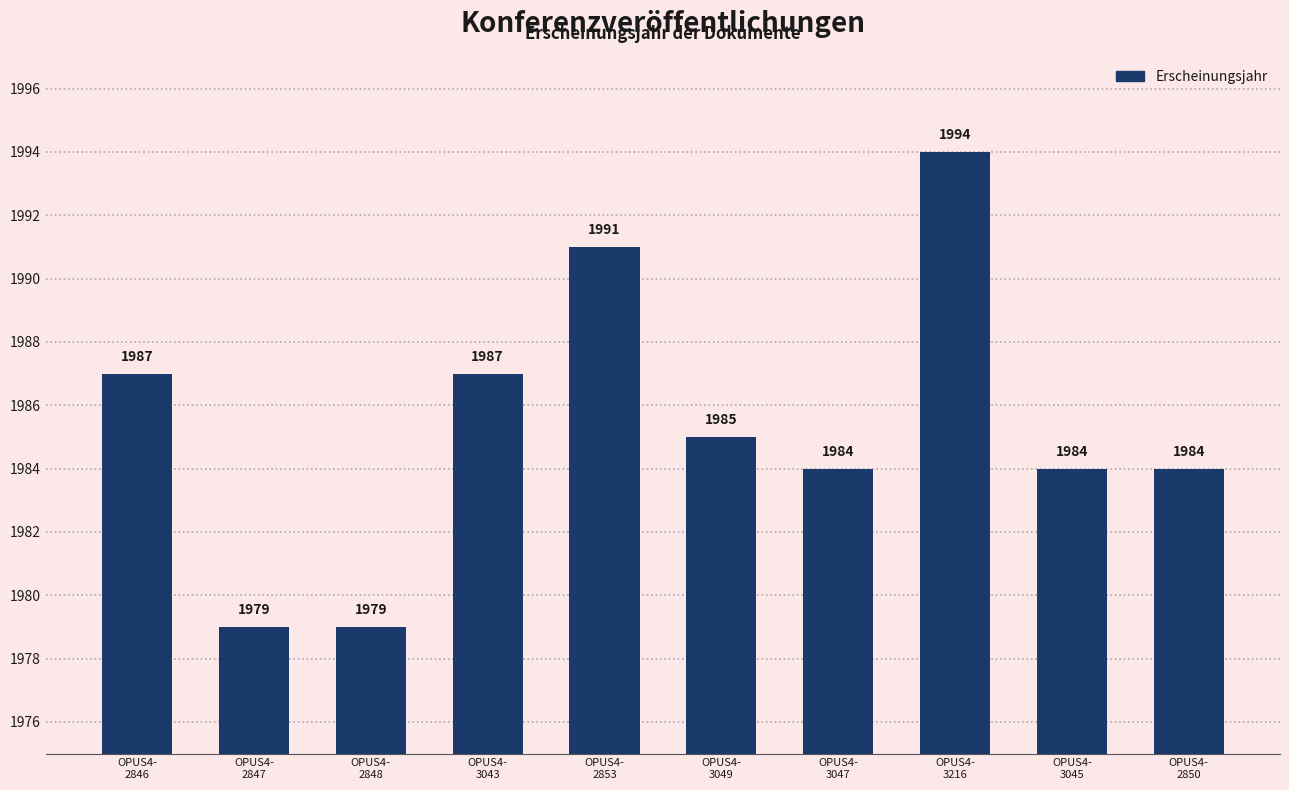

What is the minimum value shown in the chart?

1979